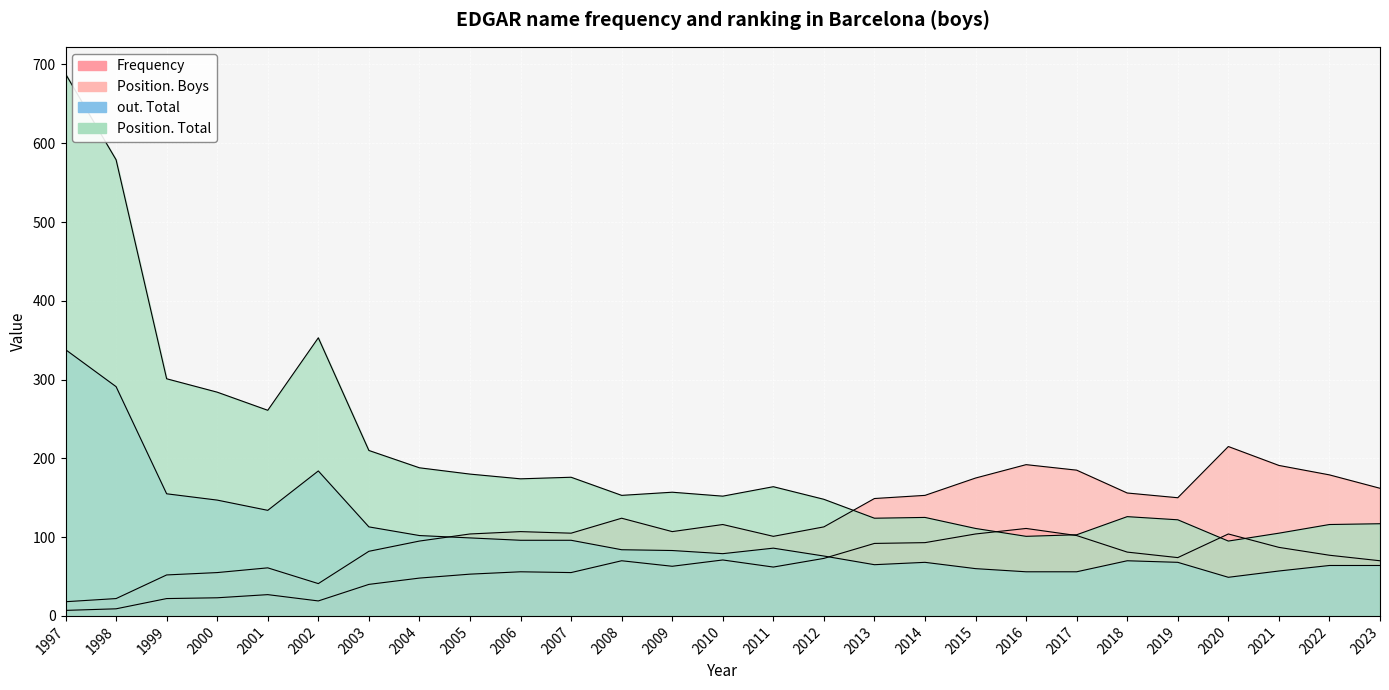

What is the value of the Position. Boys point at the 21st from the left?

185